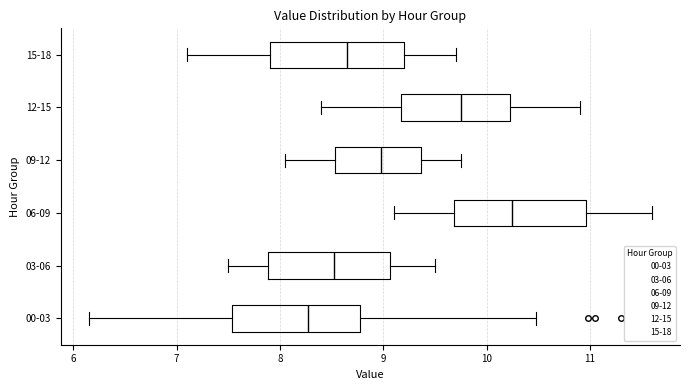

Where does the left whisker of the box for 12-15 end on the x-axis? The values are not printed on the chart, so give them approximately, as read against the axis.

8.4